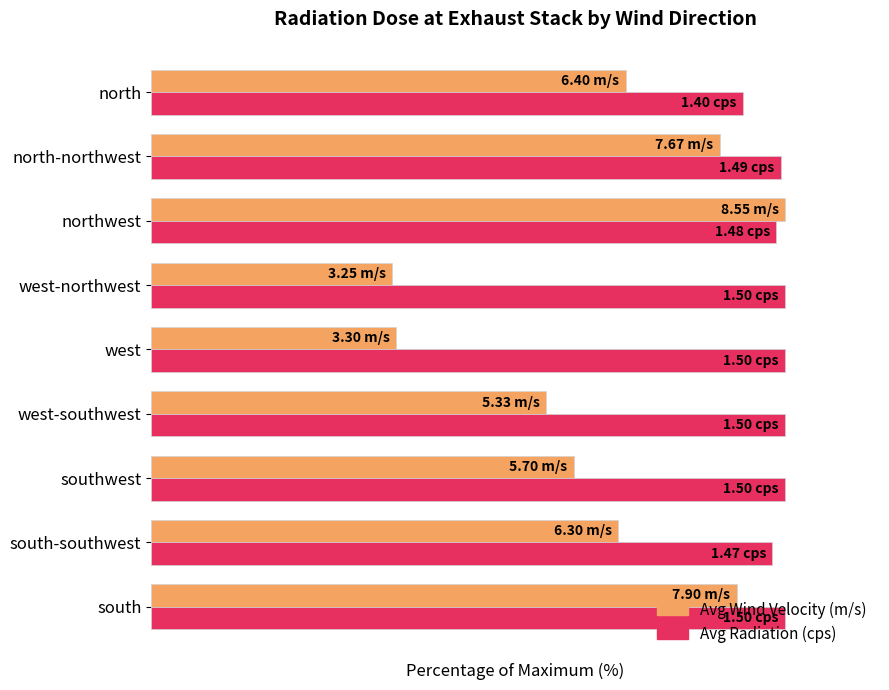

Where is Avg Wind Velocity (m/s) nearest to the value 69?

southwest